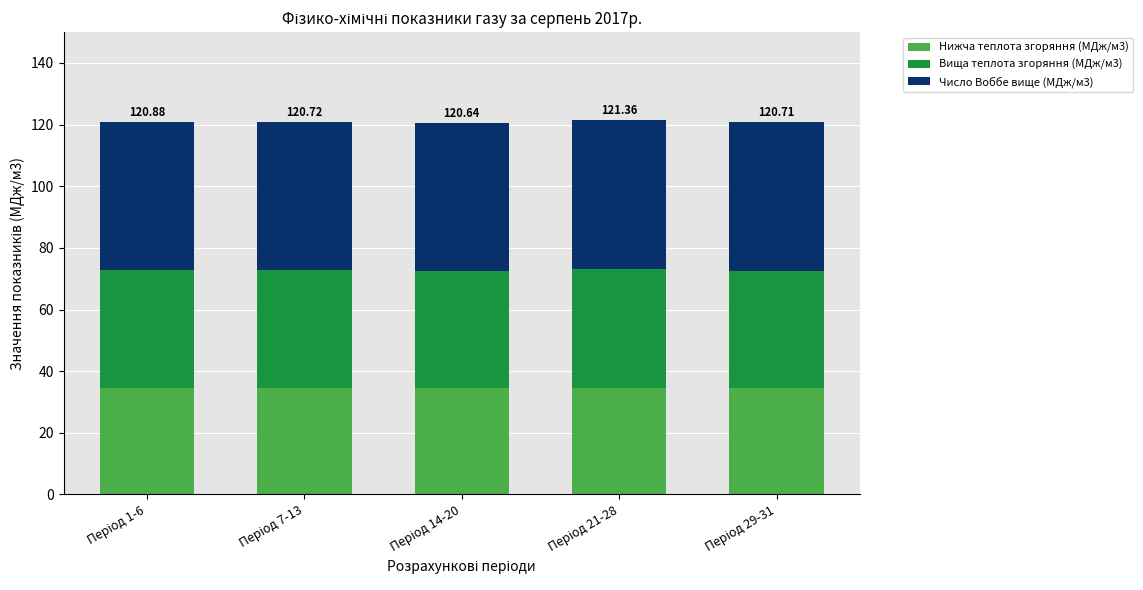

Between Період 1-6 and Період 7-13, which is larger?

Період 1-6